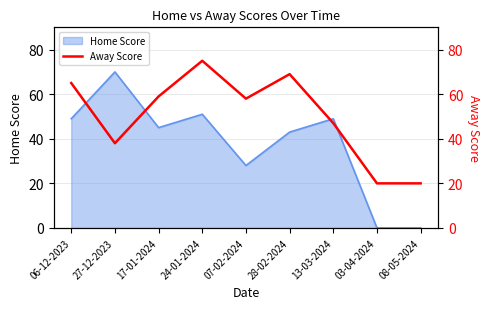

What is the highest value of the Home Score series?

70